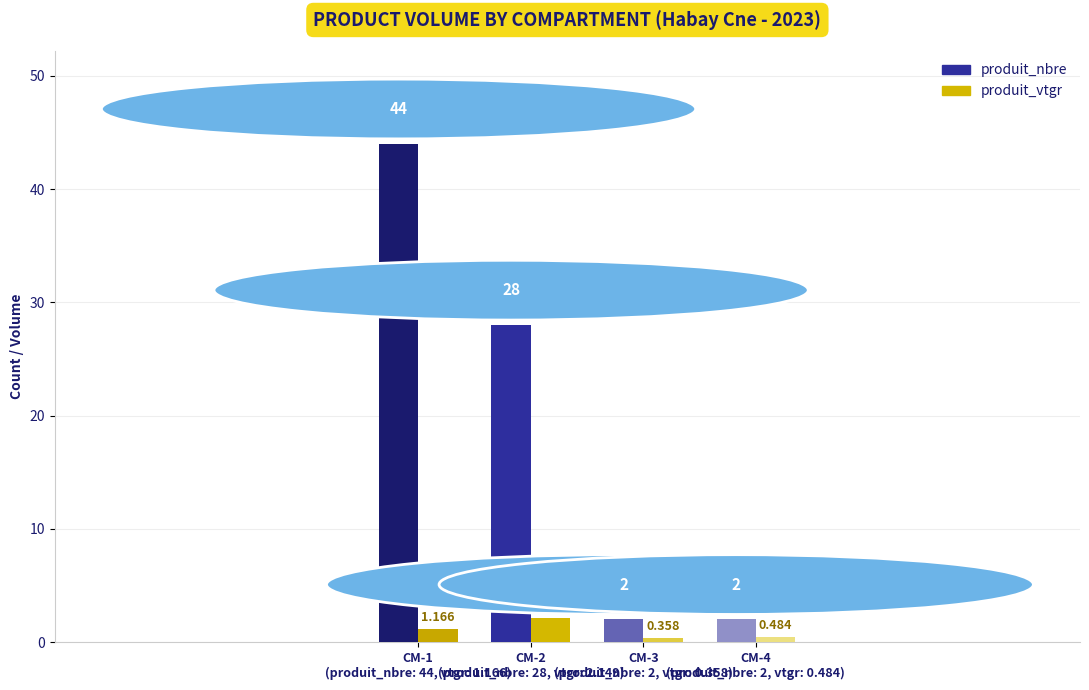

Which series has the widest spread of values?

produit_nbre